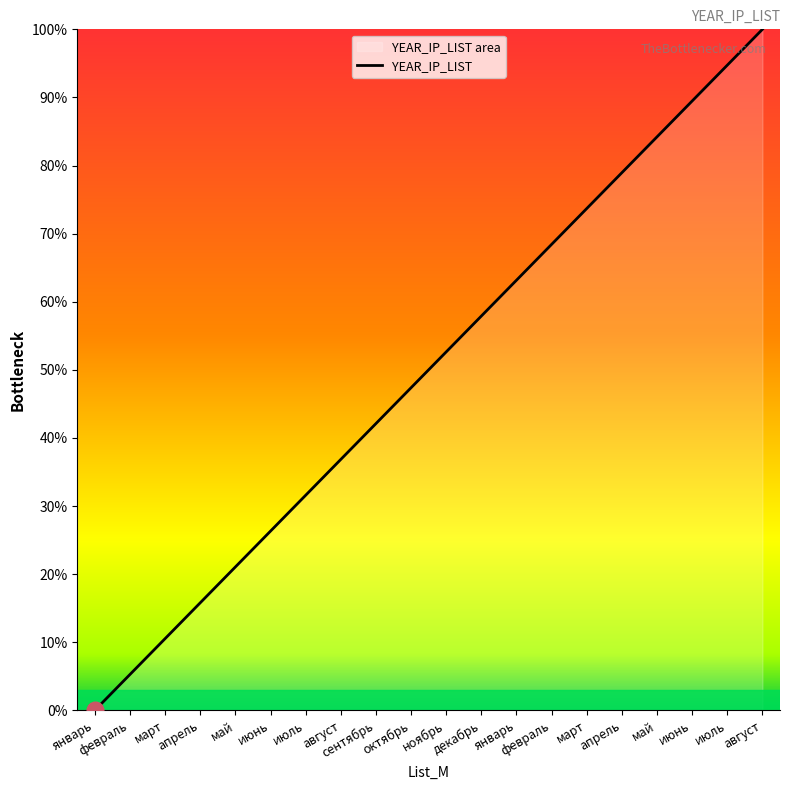

Reading left to right, what are all the values shown in this chart?

январь=0.0	февраль=5.3	март=10.5	апрель=15.8	май=21.1	июнь=26.3	июль=31.6	август=36.8	сентябрь=42.1	октябрь=47.4	ноябрь=52.6	декабрь=57.9	январь=63.2	февраль=68.4	март=73.7	апрель=78.9	май=84.2	июнь=89.5	июль=94.7	август=100.0